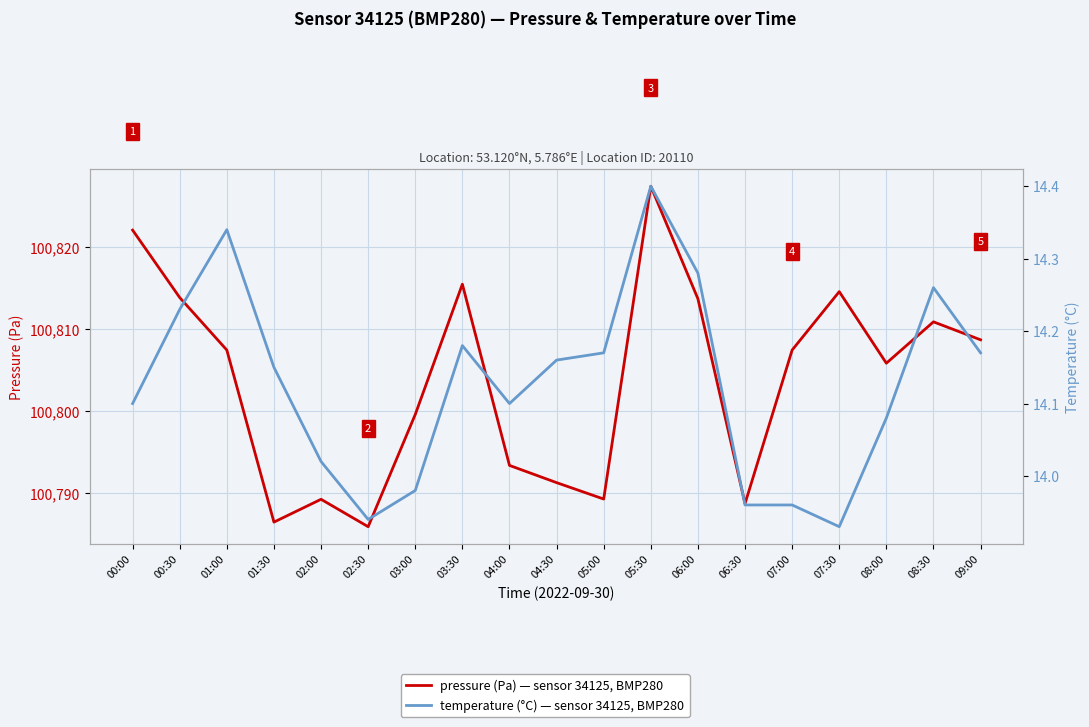

How many lines are shown in the chart?

2